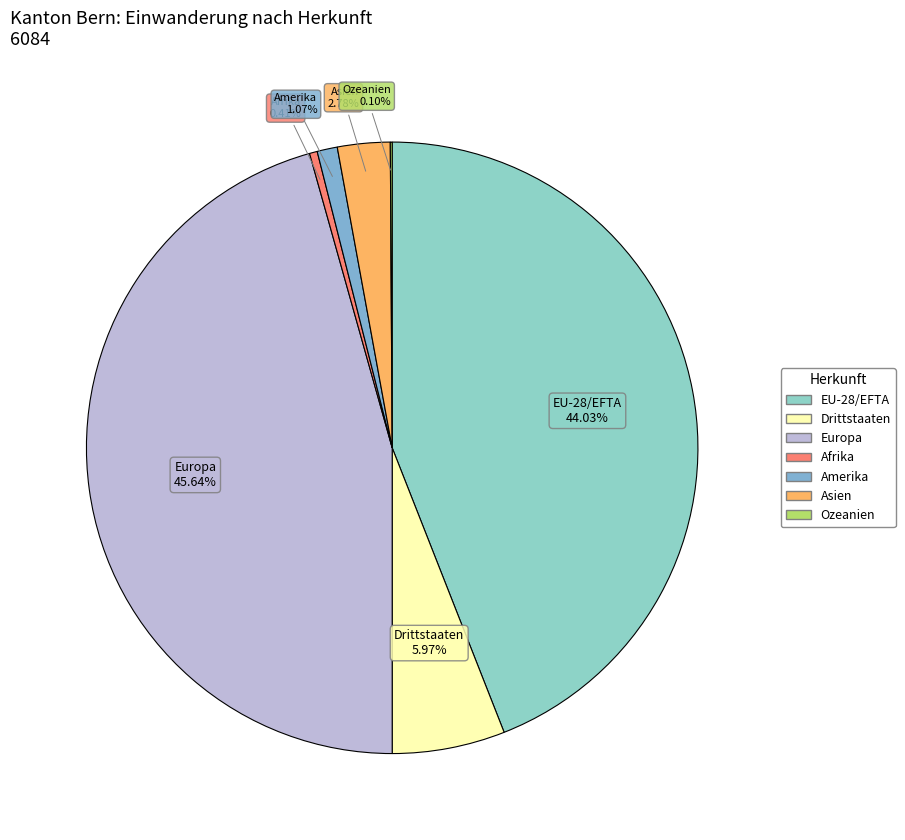

To the nearest percent, what portion does Drittstaaten represent?

6%